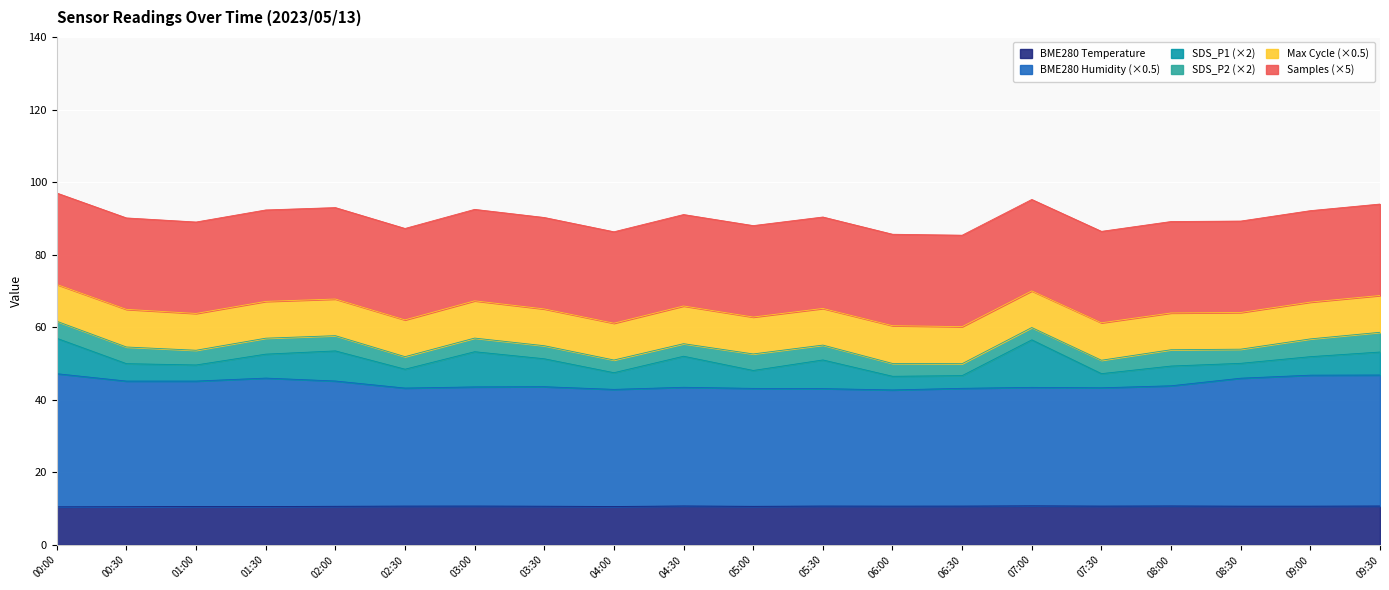

How many data points in SDS_P2 are less than 2?

10